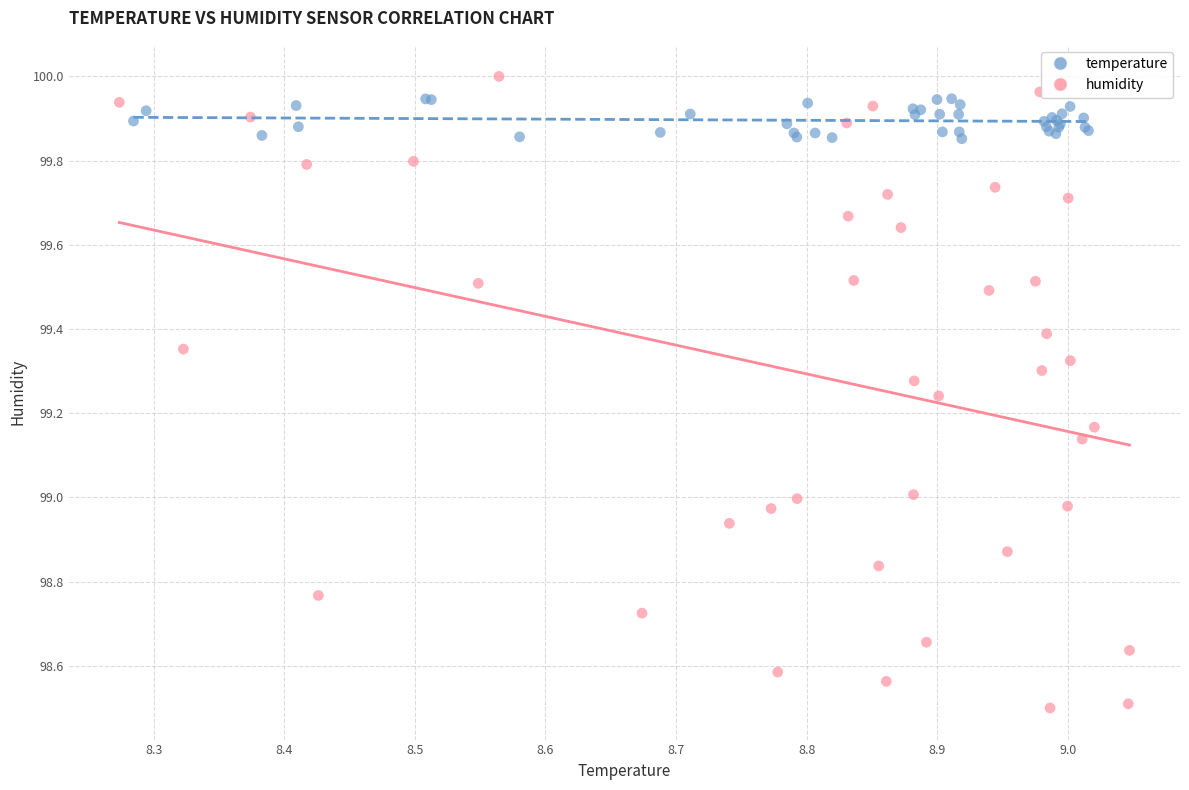

Which series contains the highest Y value?

humidity